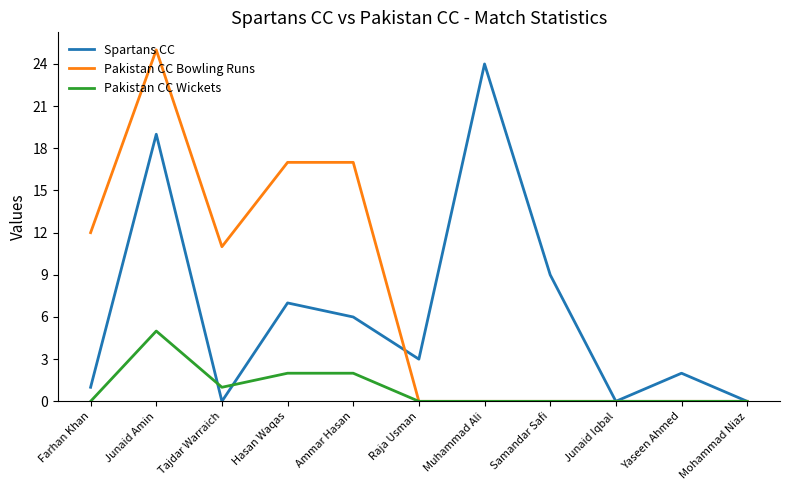

What position from the right is Junaid Iqbal?

3